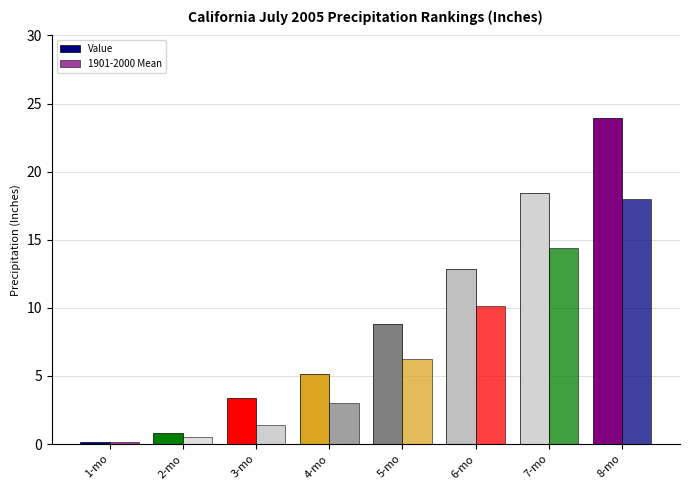

List the labels in order of Value value, largest first.

8-mo, 7-mo, 6-mo, 5-mo, 4-mo, 3-mo, 2-mo, 1-mo